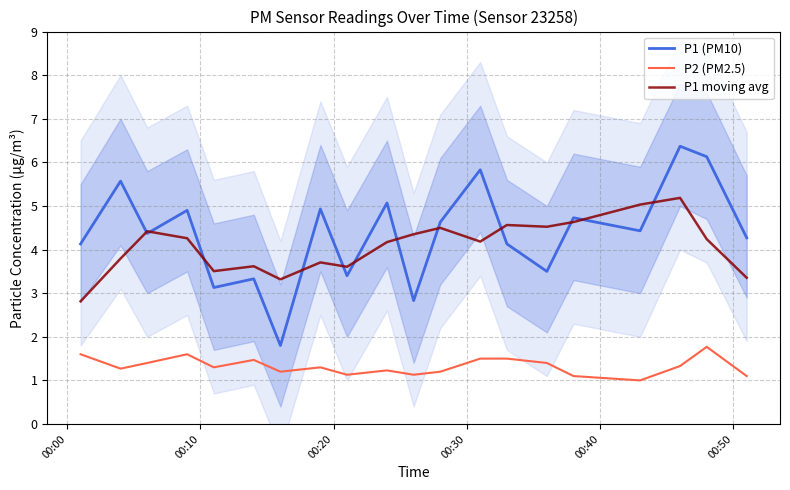

True or false: P1 moving avg and P2 (PM2.5) intersect in this chart.

False